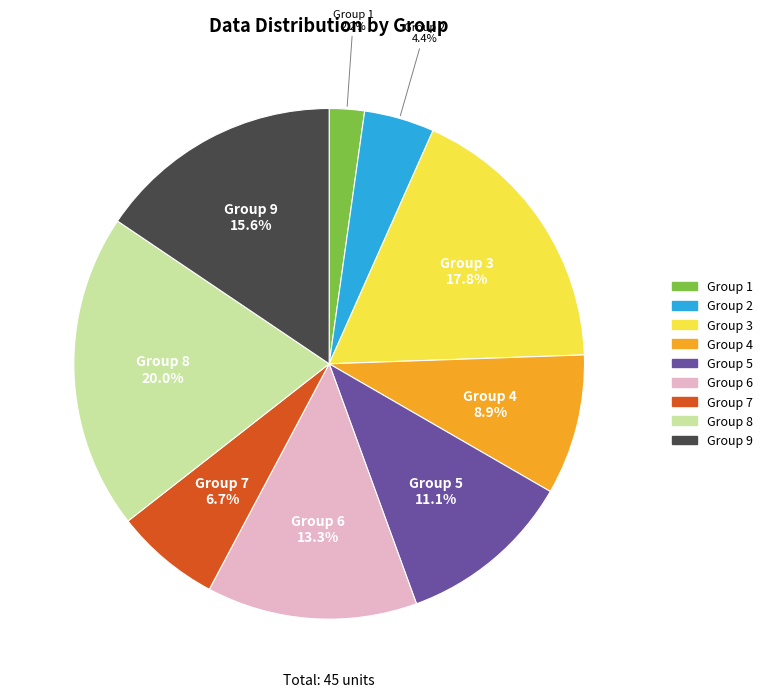

Is there a majority slice in this chart?

No